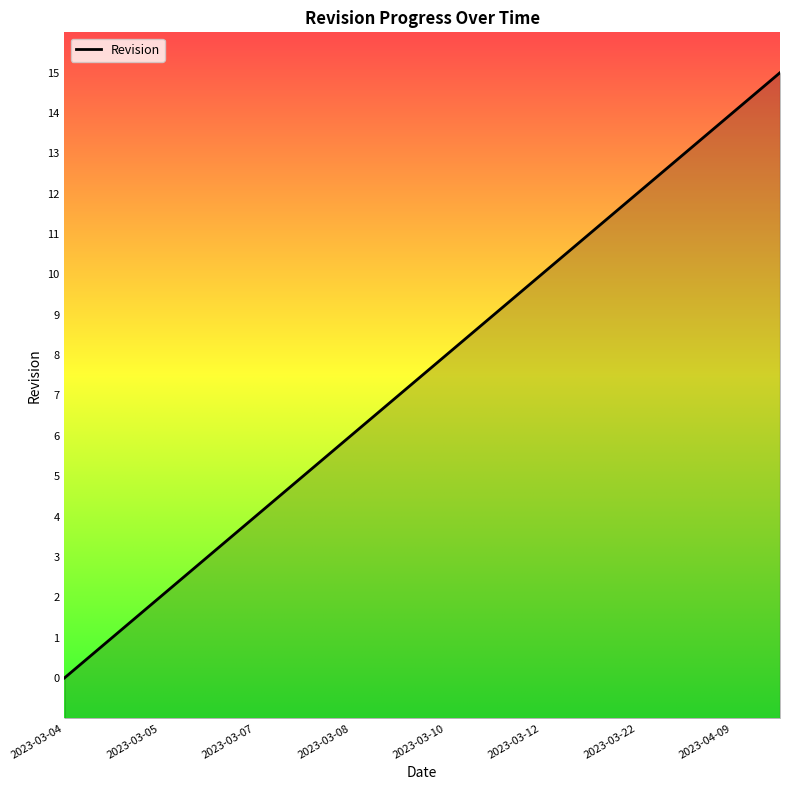

What is the label of the 9th point from the right?

2023-03-09